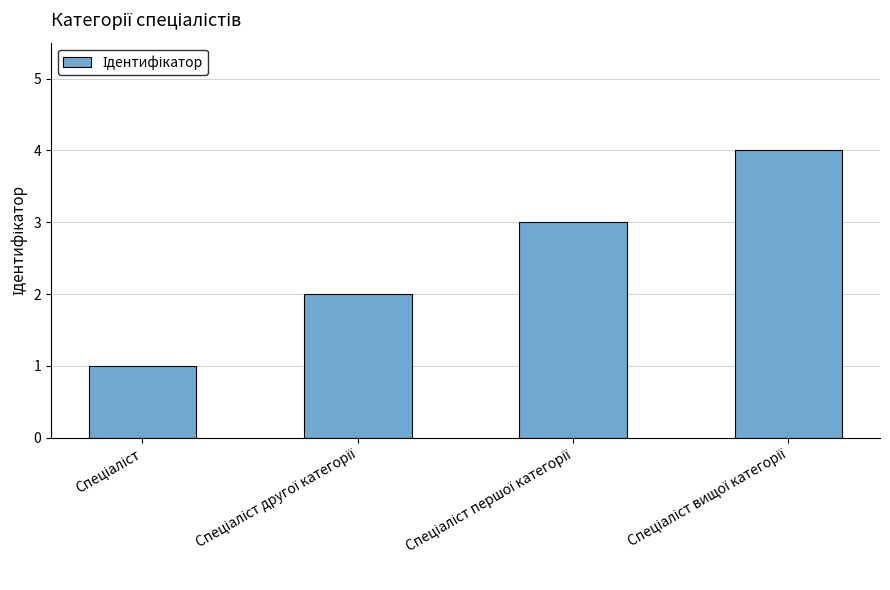

Count the number of categories in the chart.

4